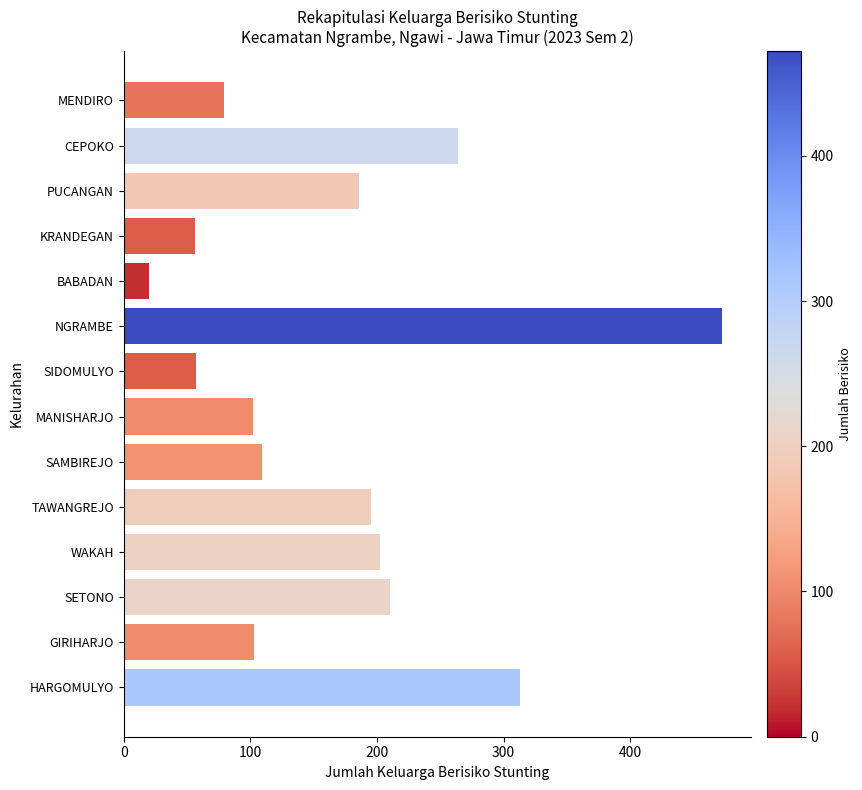

What is the approximate value at NGRAMBE?

472